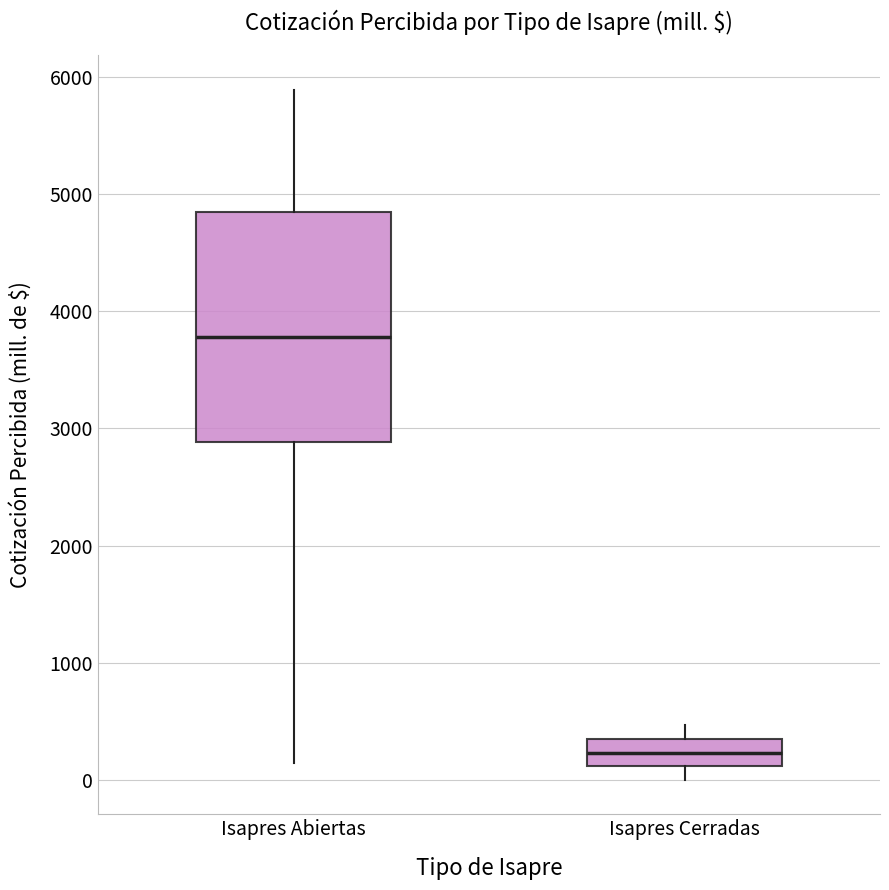

Which box is the tallest, from its lower edge to its upper edge?

Isapres Abiertas